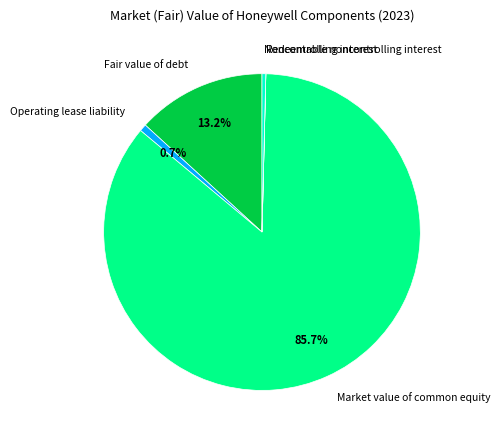

Which slice is the largest?

Market value of common equity